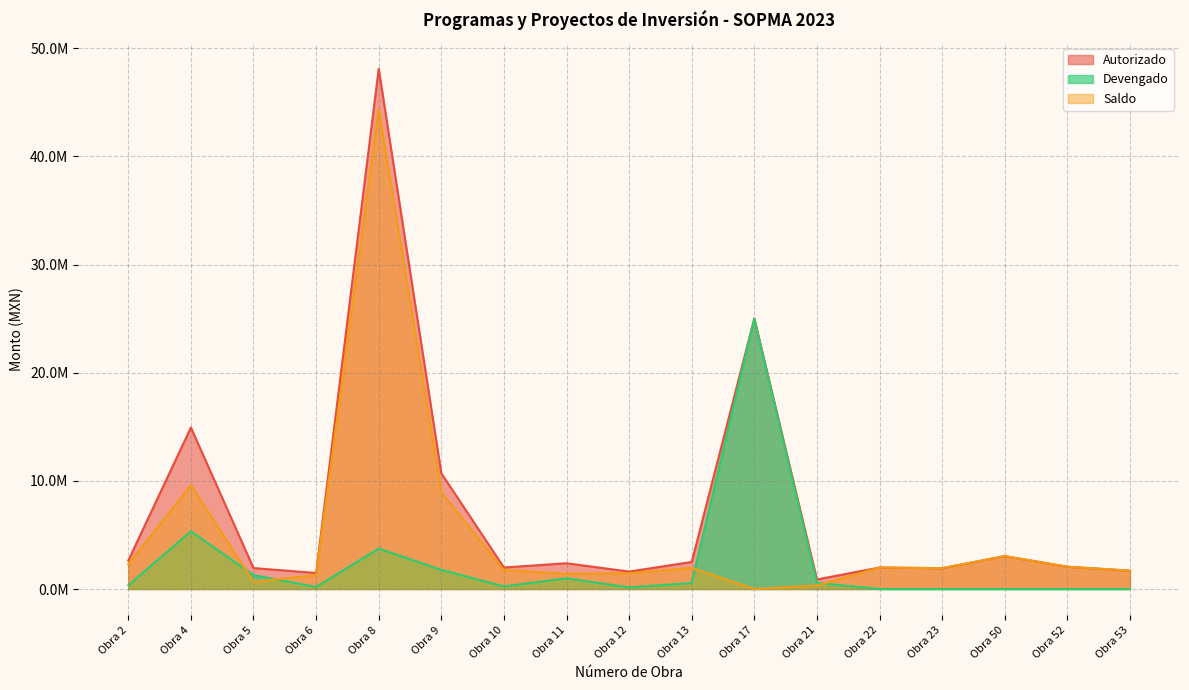

At which category is the sum across all series the highest?

Obra 8